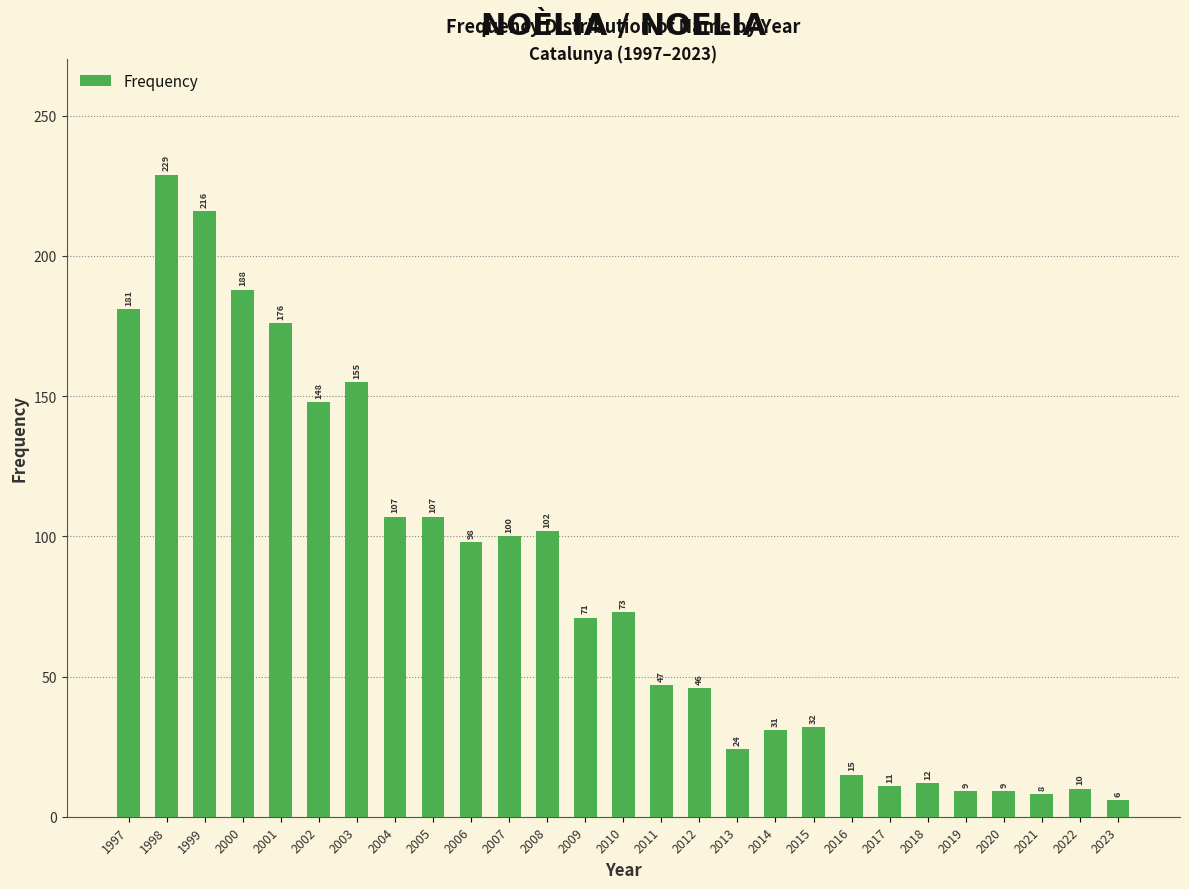

Reading left to right, what are all the values shown in this chart?

181	229	216	188	176	148	155	107	107	98	100	102	71	73	47	46	24	31	32	15	11	12	9	9	8	10	6